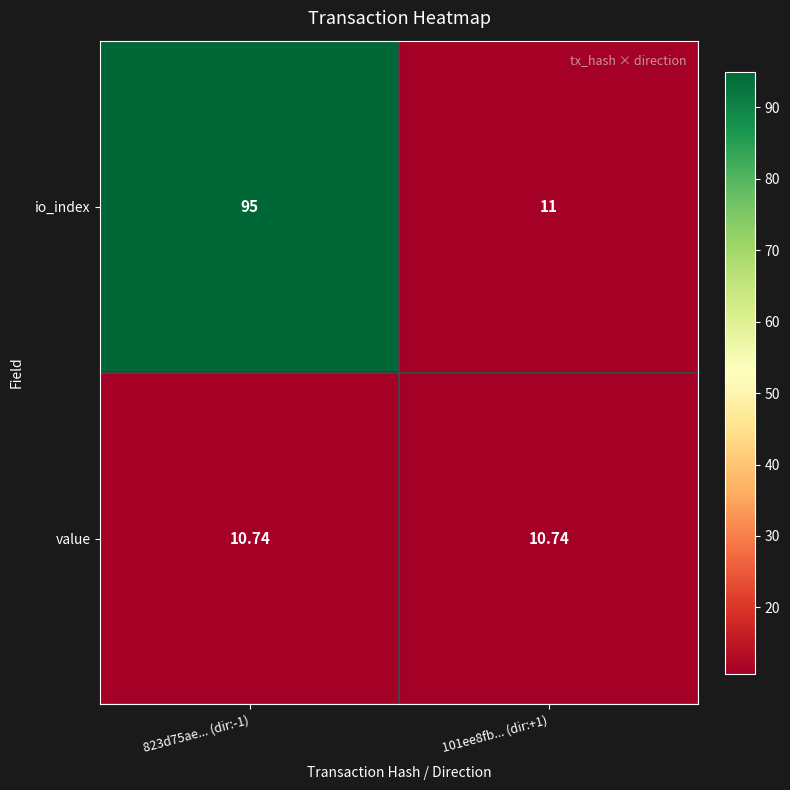

Is the value of value at 101ee8fb... (dir:+1) greater than the value of io_index at 823d75ae... (dir:-1)?

No